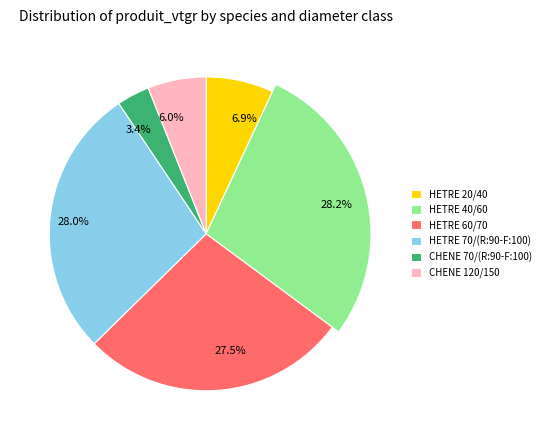

To the nearest percent, what is the difference between the HETRE_20/40 and HETRE_40/60 slice percentages?

21%